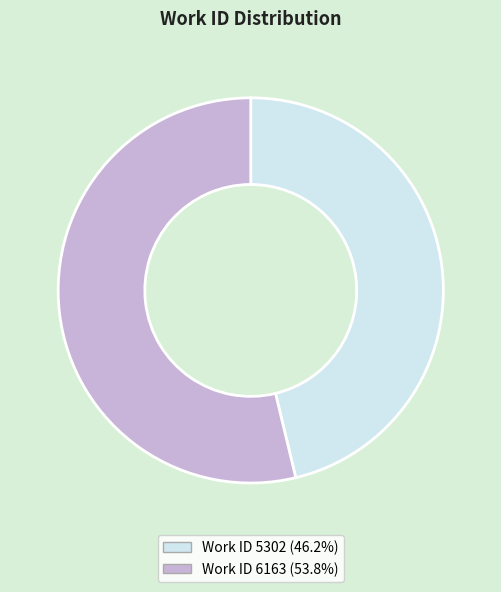

Is it true that Work ID 6163 is 54% of the pie?

True